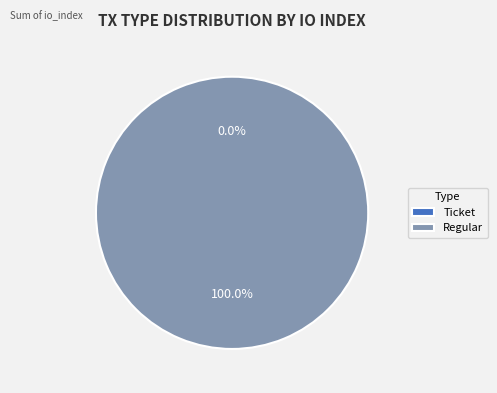

True or false: Ticket accounts for 0% of the total.

True